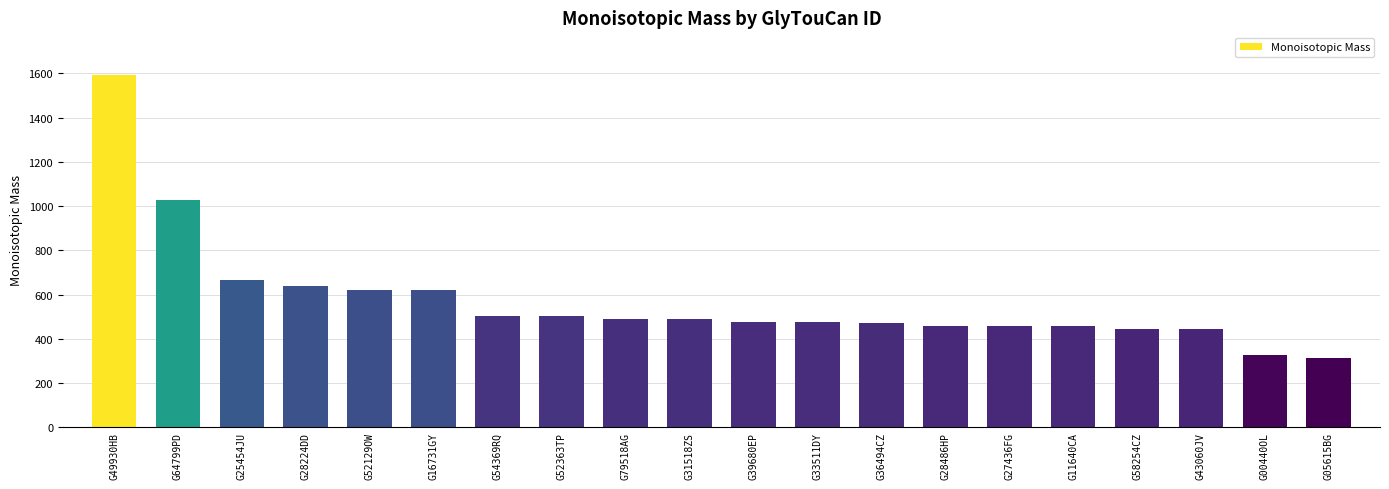

What is the greatest value displayed?

1594.6